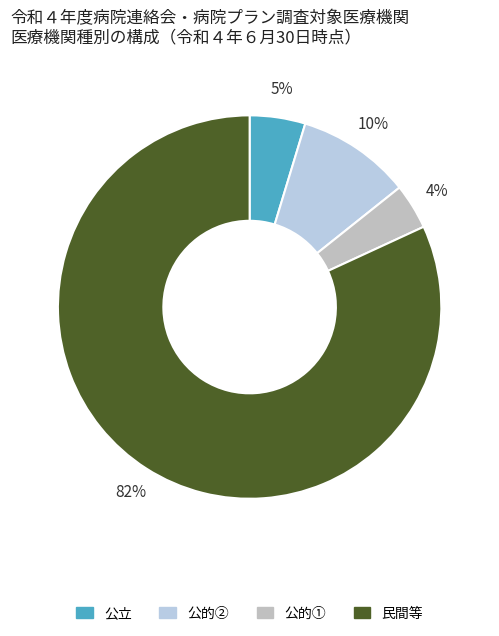

To the nearest percent, what is the average slice percentage?

25%